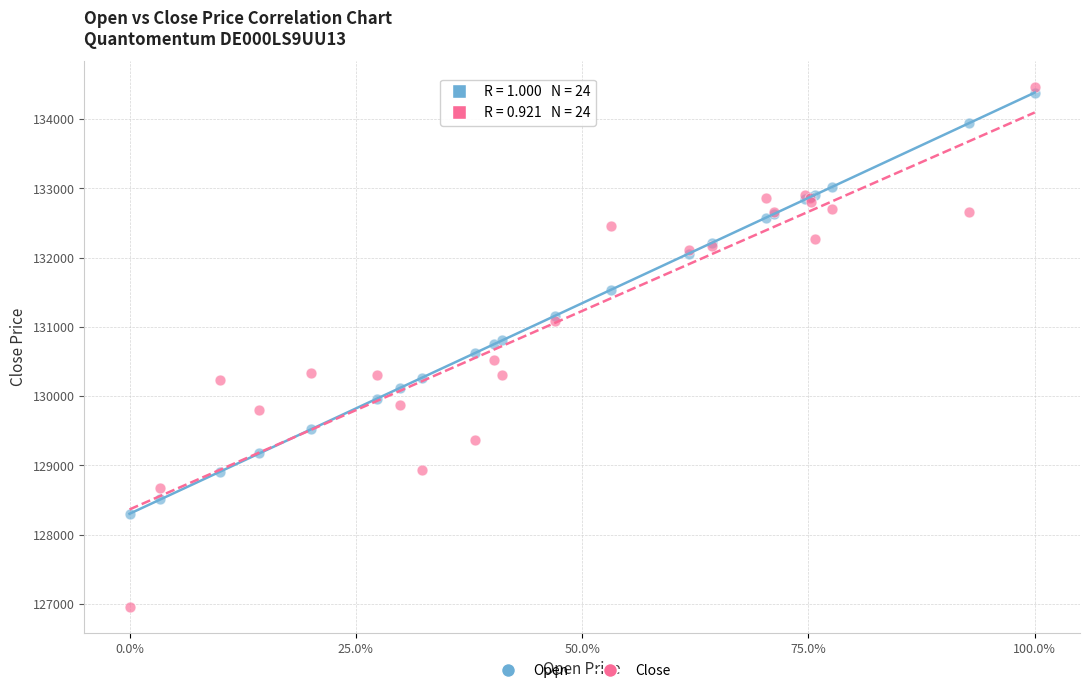

What are all the series names shown in the legend?

Open, Close